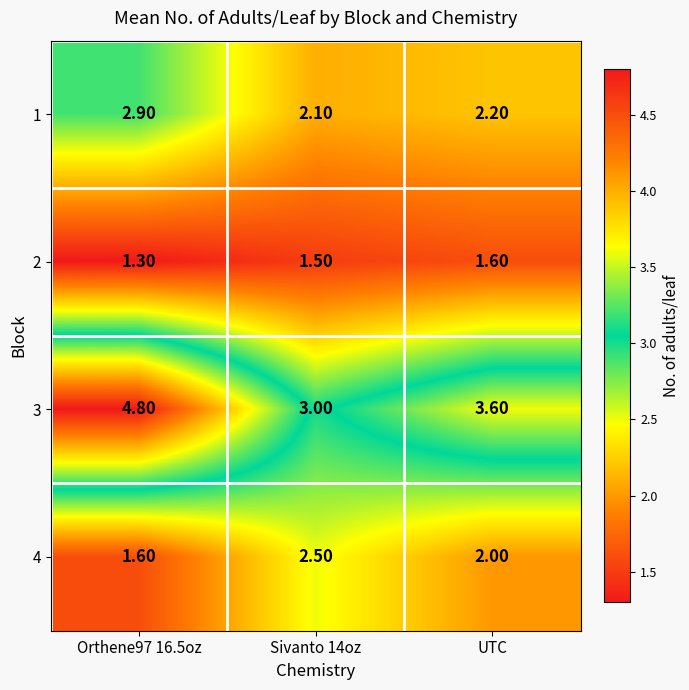

What is the difference between the highest and lowest values at Orthene97 16.5oz?

3.5